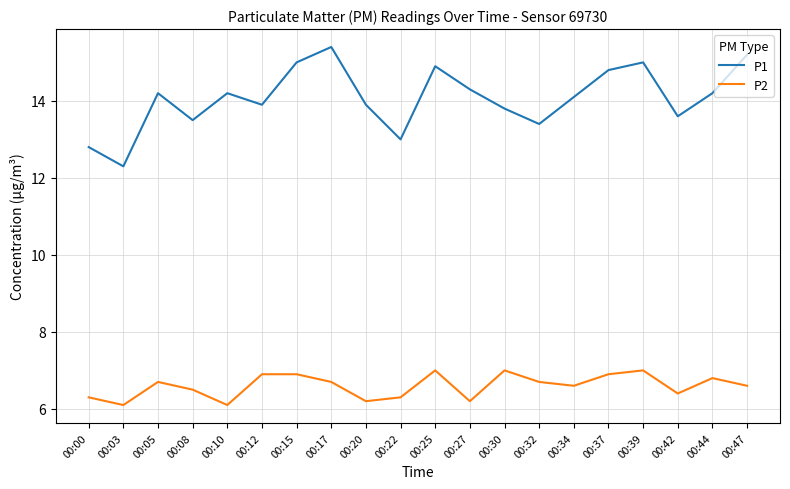

How many interior local valleys does the P1 series have?

6